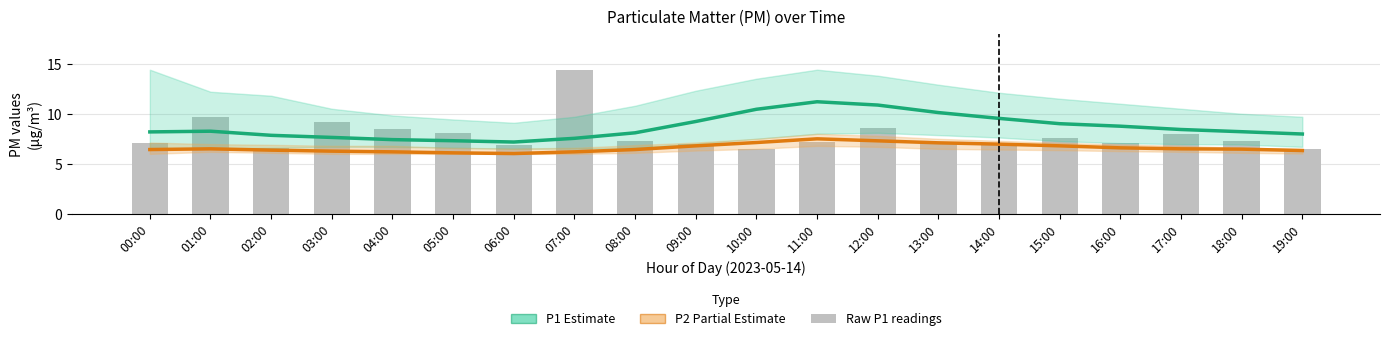

What is the label of the 3rd bar from the right?

17:00